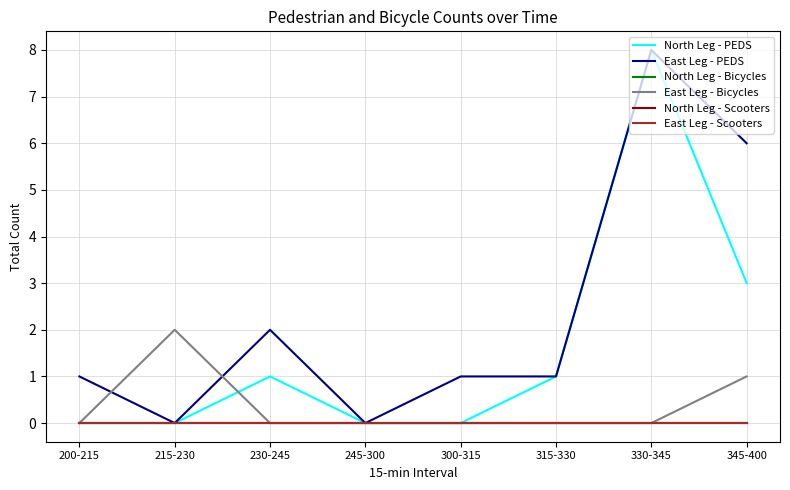

What is the greatest value displayed?

8